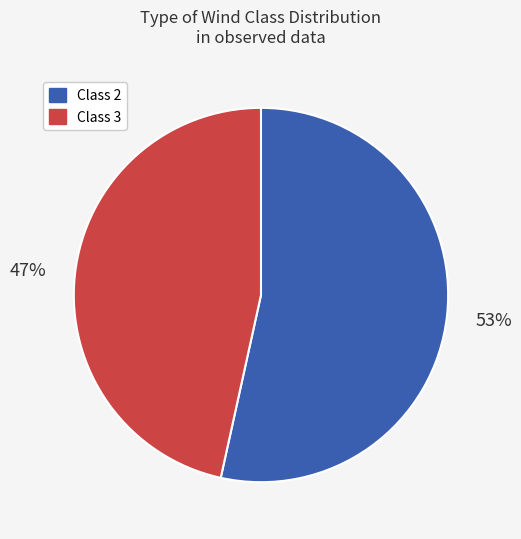

Does any single category account for the majority?

Yes